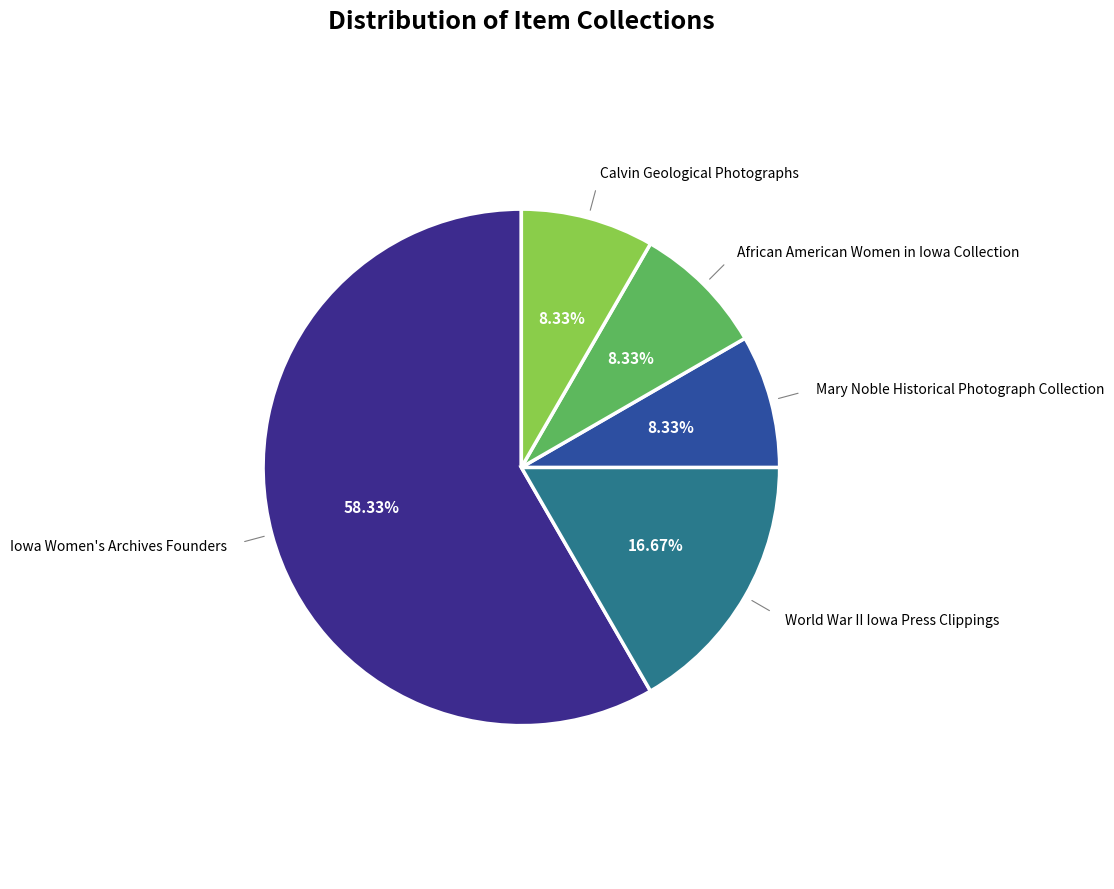

Is there any slice that represents more than half of the pie?

Yes